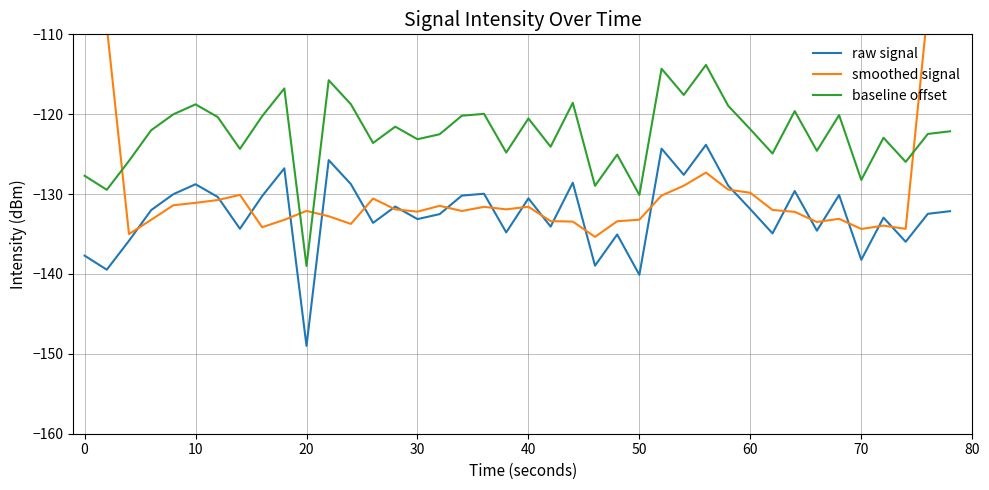

How many lines are shown in the chart?

3